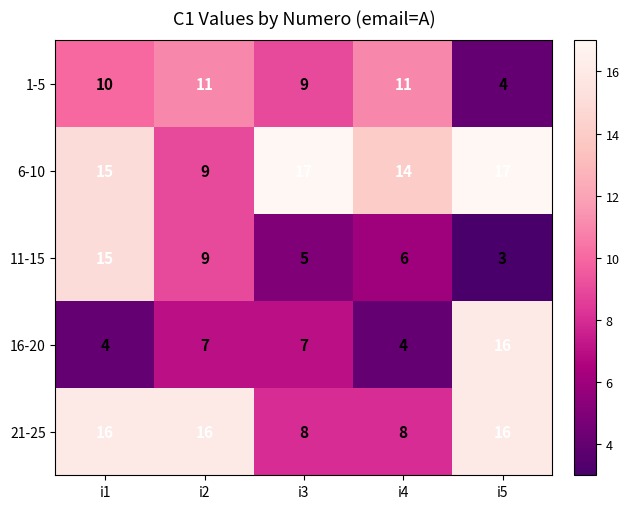

Which series changed the most between i2 and i4?

21-25